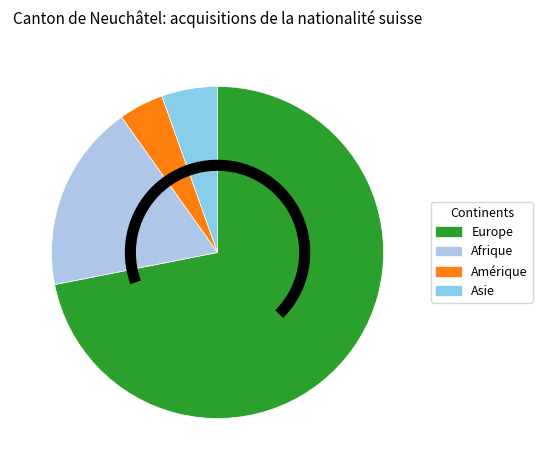

Which category has the smallest portion of the pie?

Amérique